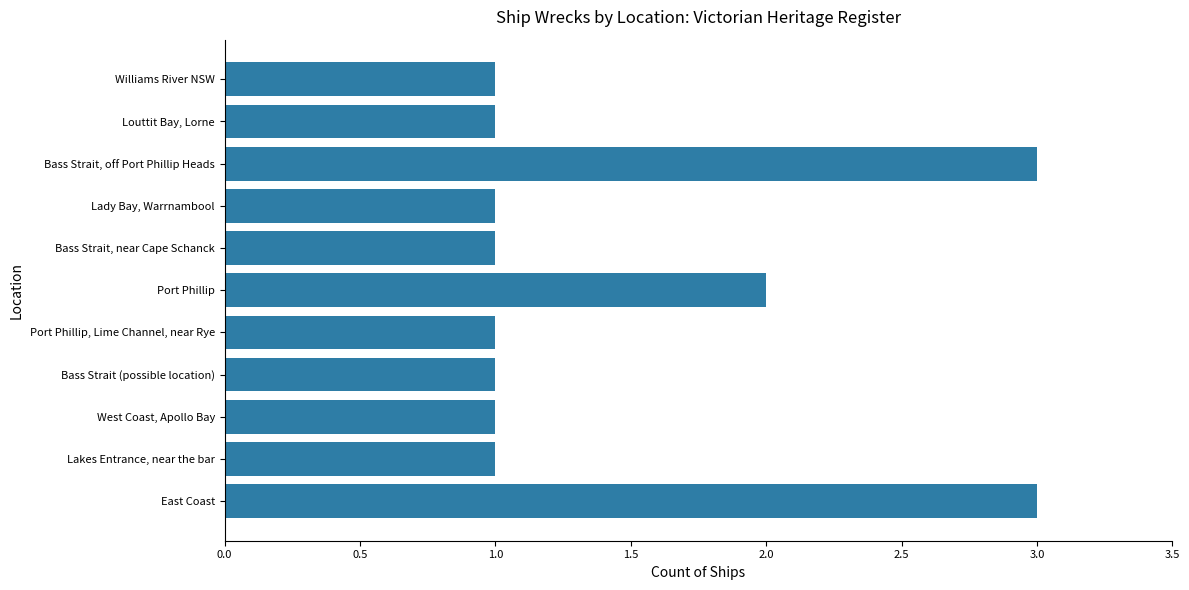

What is the maximum value shown in the chart?

3